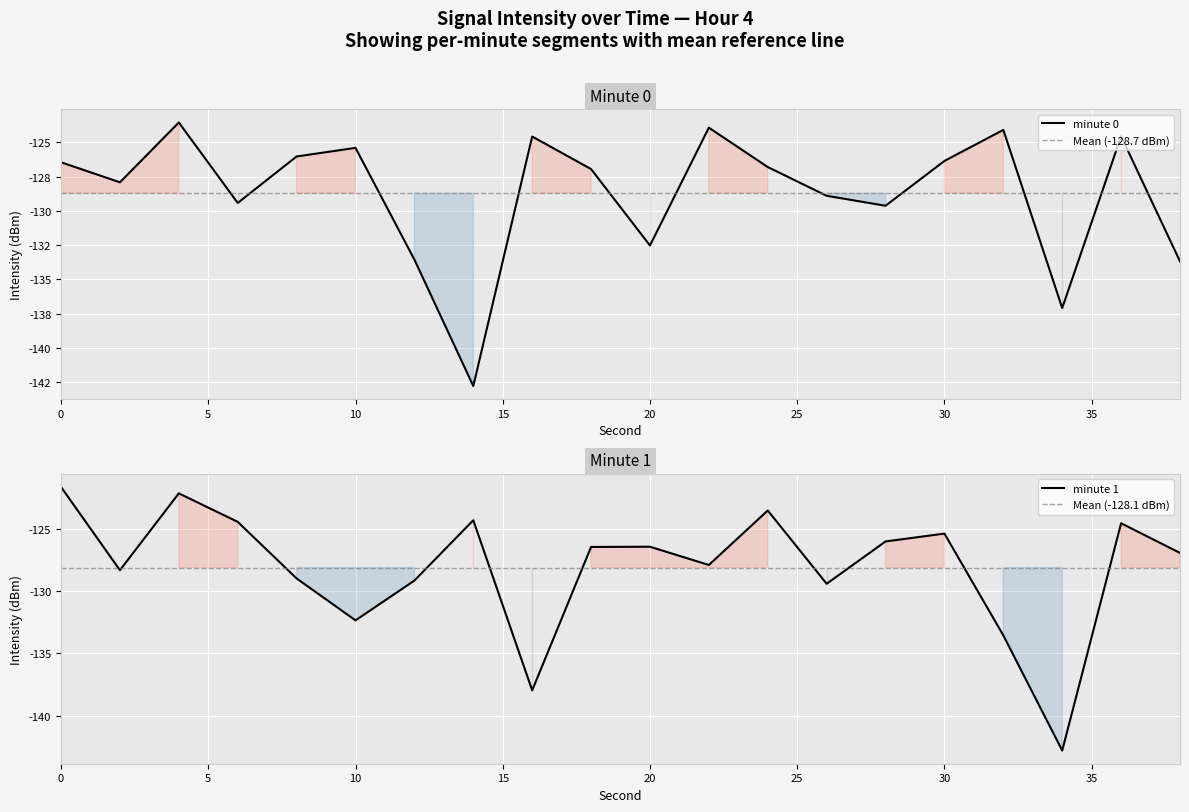

What is the sum of the values at 6 and 16?

-254.0